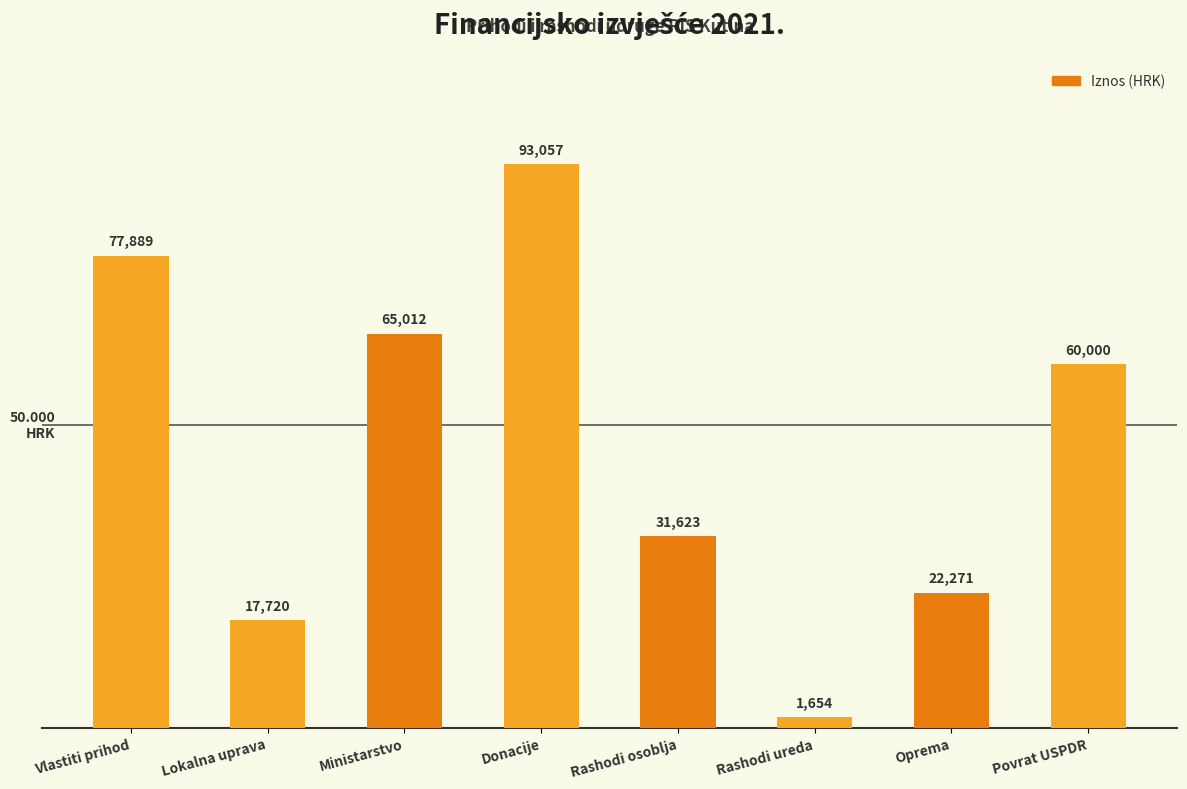

What is the sum of the values at Lokalna uprava and Donacije?

110776.6